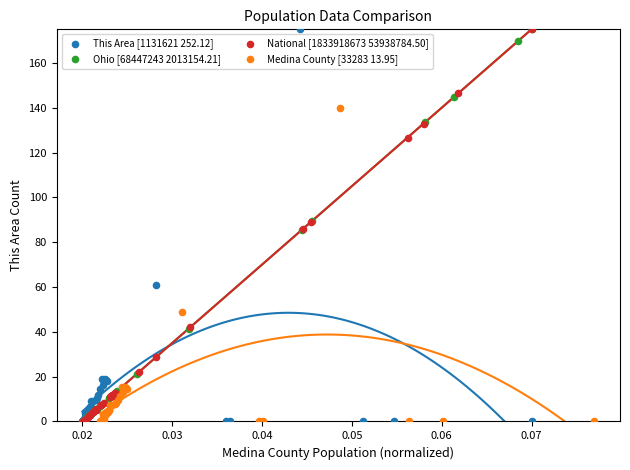

What are all the series names shown in the legend?

This Area [1131621 252.12], Ohio [68447243 2013154.21], National [1833918673 53938784.50], Medina County [33283 13.95]